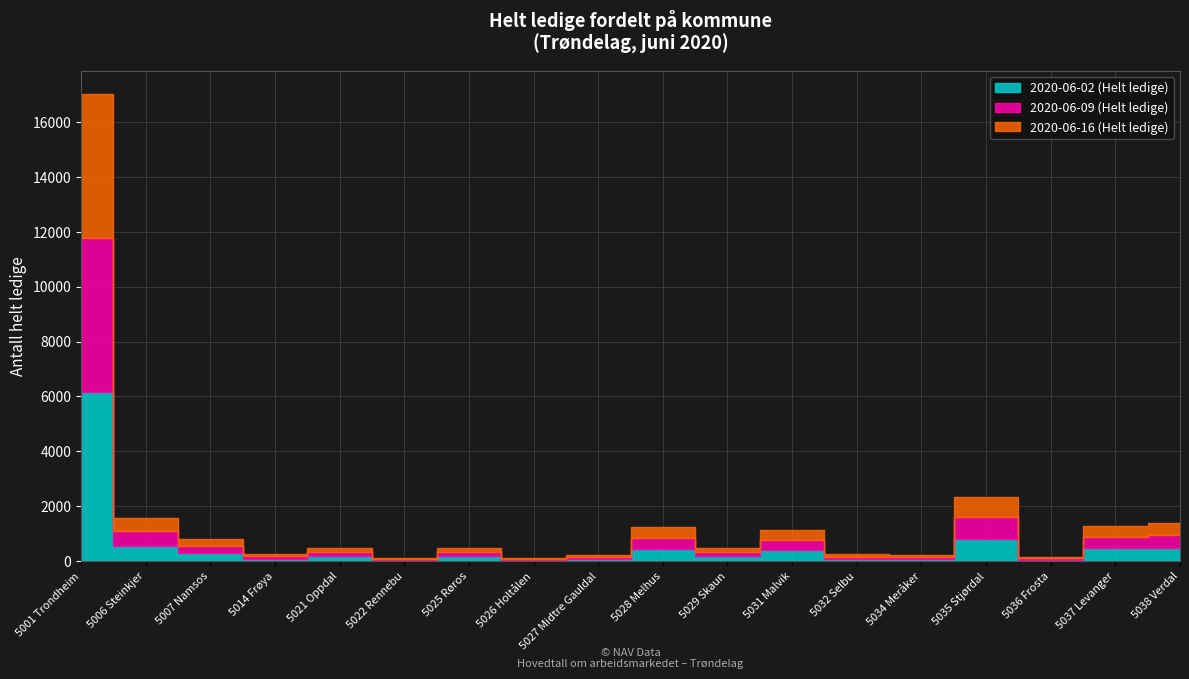

What is the label of the 3rd point from the left?

5007 Namsos